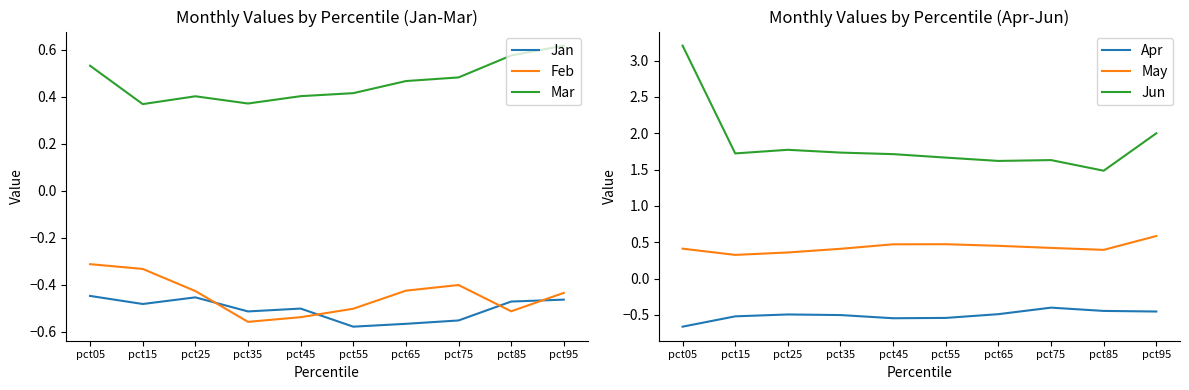

After their last crossing, which series has the higher values: Jan or Apr?

Apr